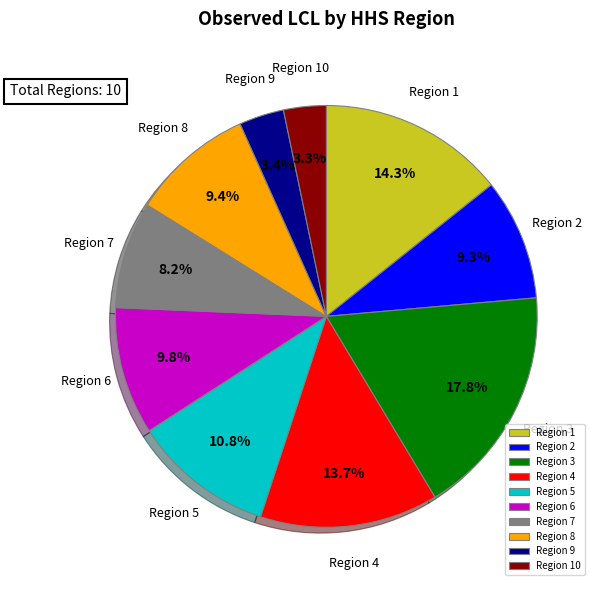

The Region 7 slice represents 1% of the pie. True or false?

False